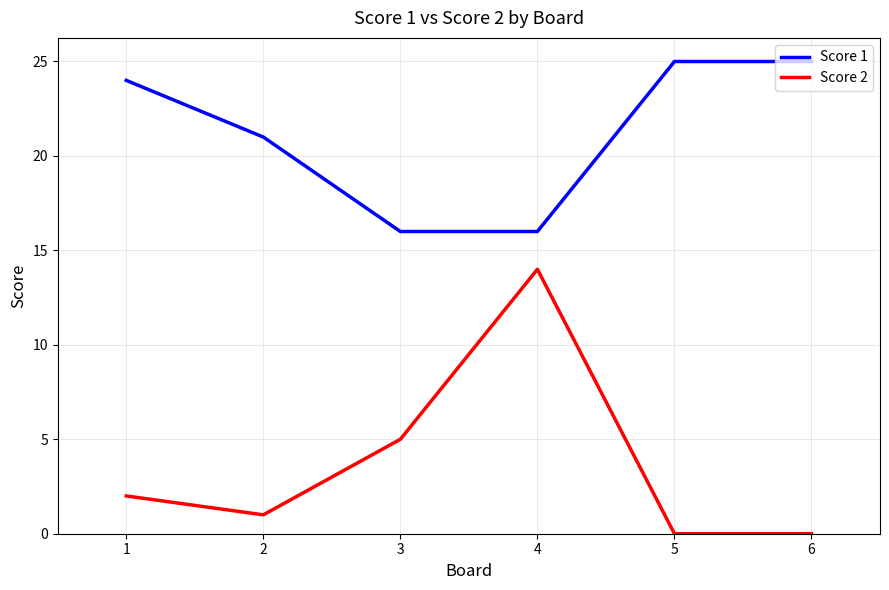

What is the greatest value displayed?

25